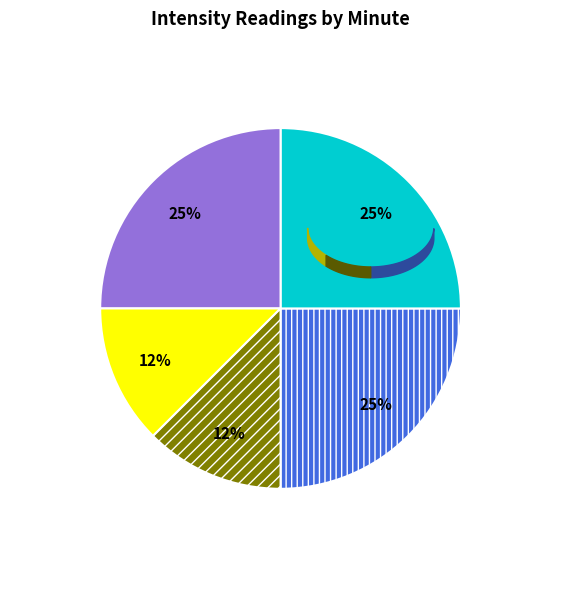

How many segments does this pie chart have?

5